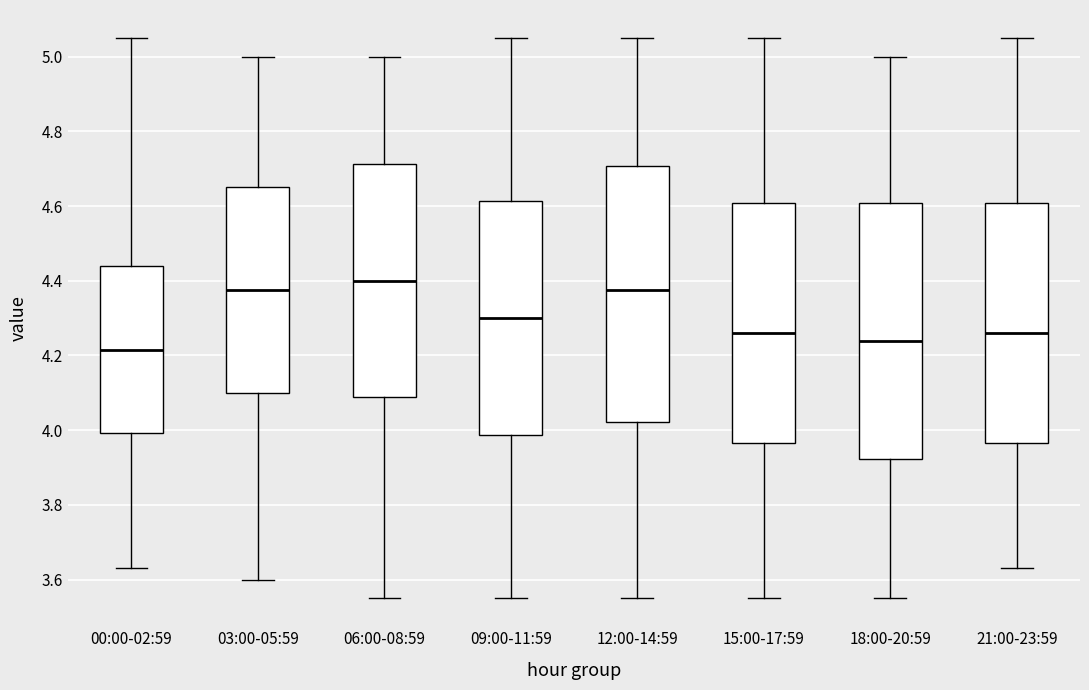

Which box has the lowest median line?

00:00-02:59